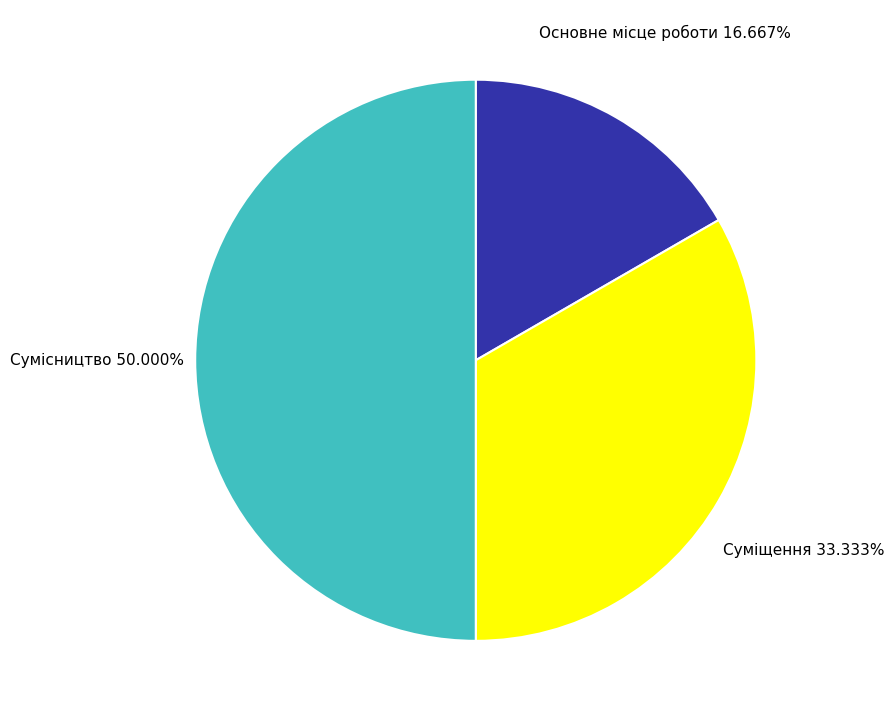

What percentage is NOT represented by Основне місце роботи?

83.3%